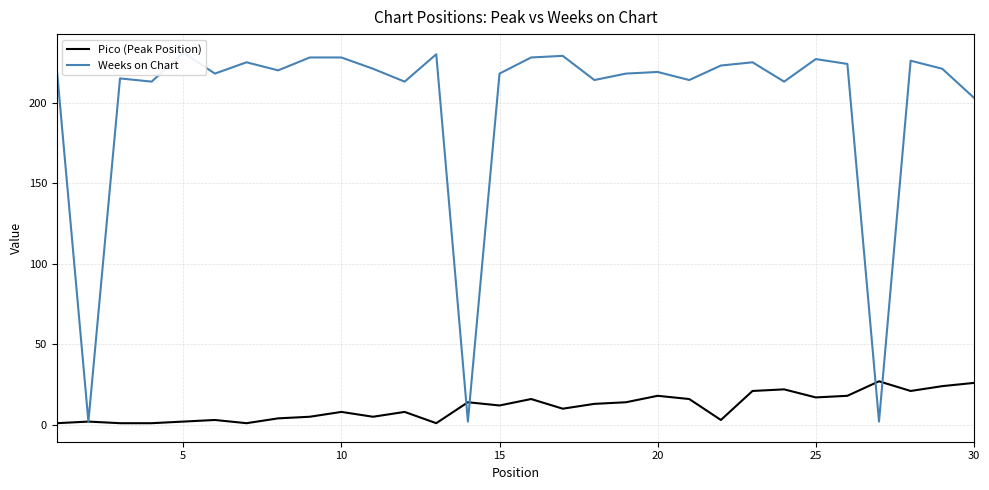

The Pico (Peak Position) series shows 12 at 15. True or false?

True